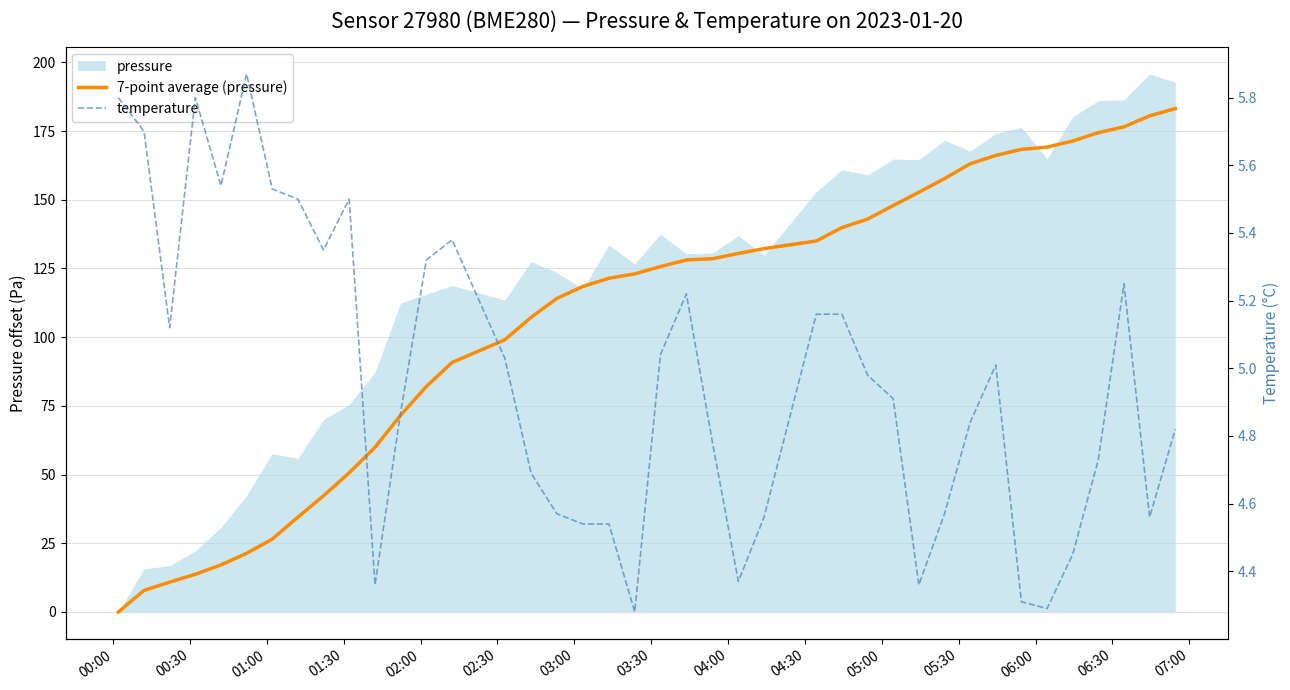

True or false: 7-point average (pressure) and temperature intersect in this chart.

True